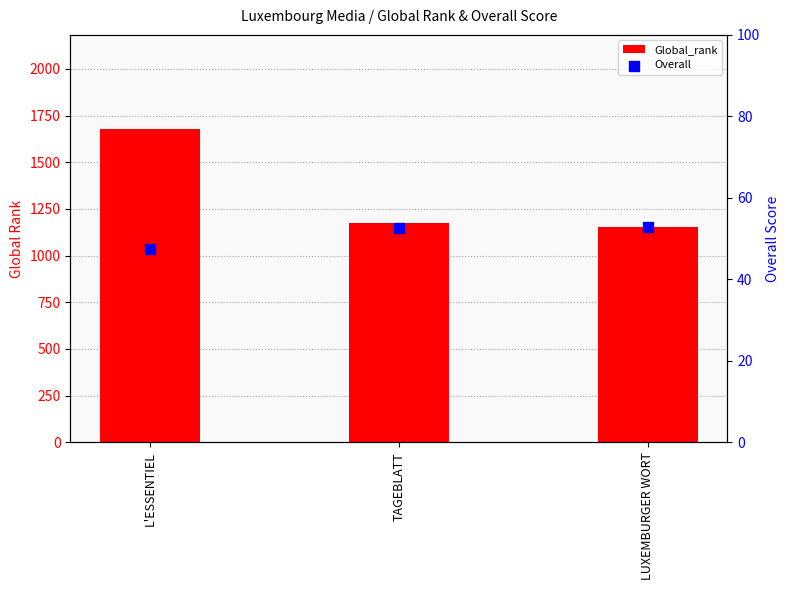

Which series contains the lowest Y value?

Overall